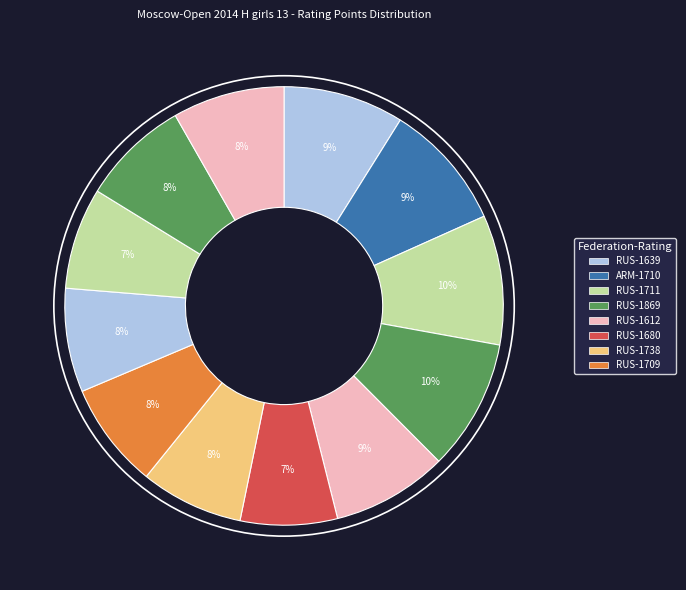

Which category has the smallest portion of the pie?

RUS-1680